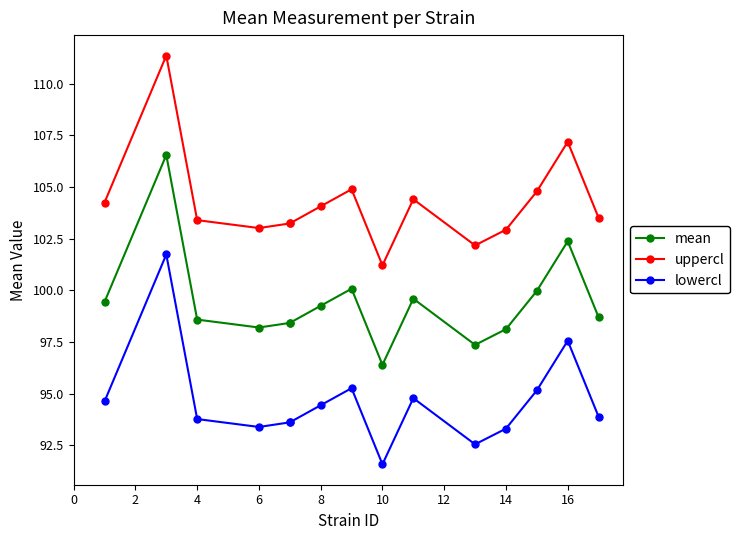

True or false: mean and uppercl intersect in this chart.

False